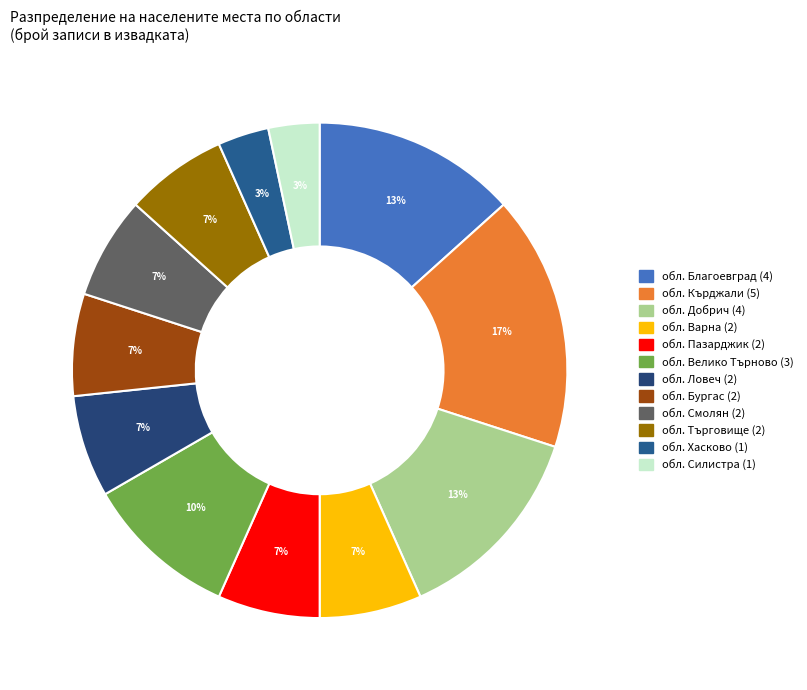

Count the number of slices in the pie.

12